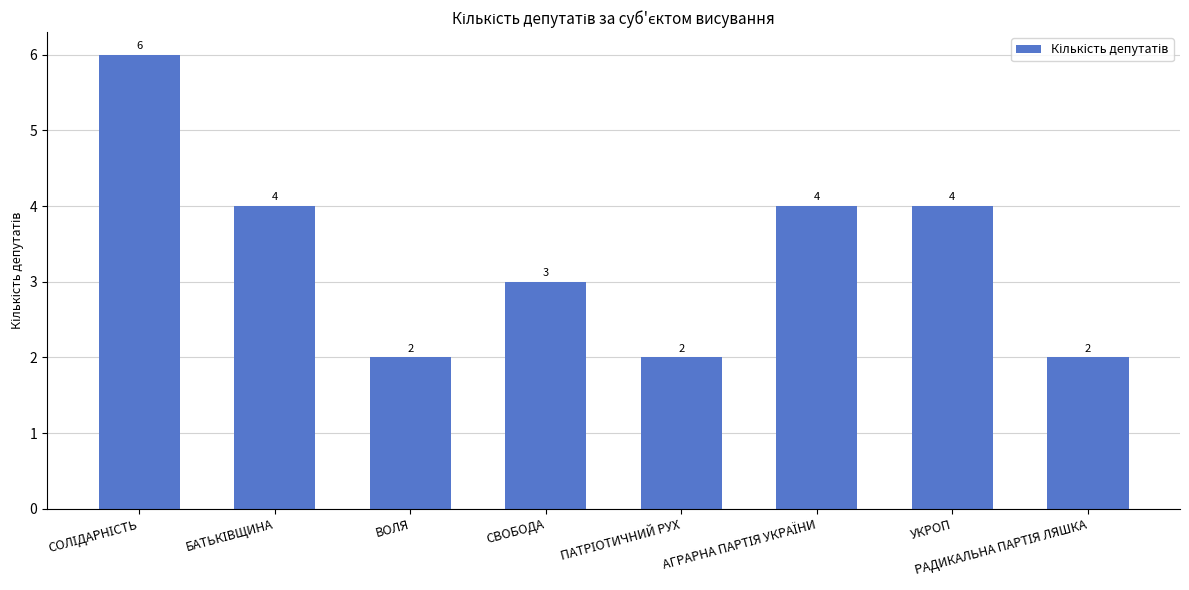

How many data points are less than 4?

4